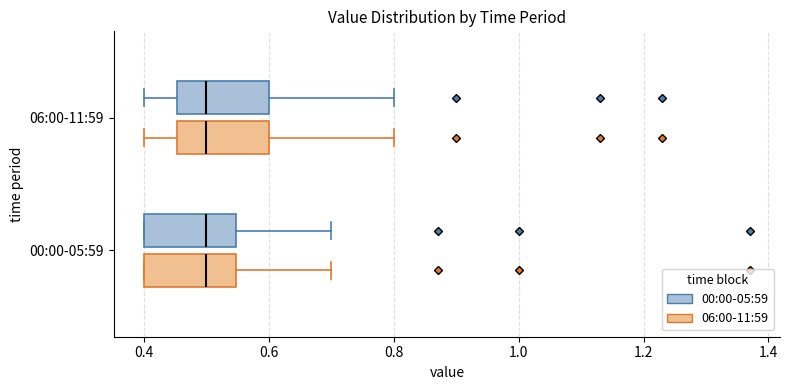

Where does the median line of the box for 06:00-11:59 (06:00-11:59) sit on the x-axis? The values are not printed on the chart, so give them approximately, as read against the axis.

0.50